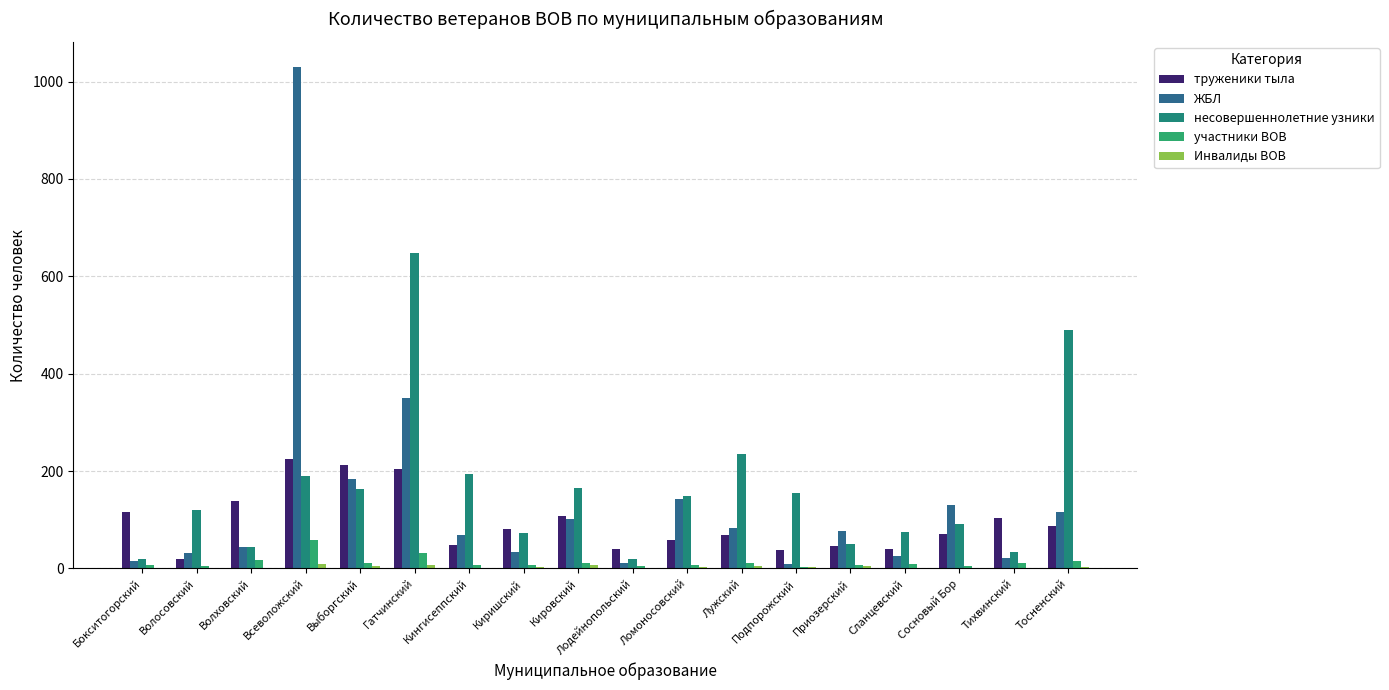

Between Киришский and Лужский, which series saw the biggest shift?

несовершеннолетние узники